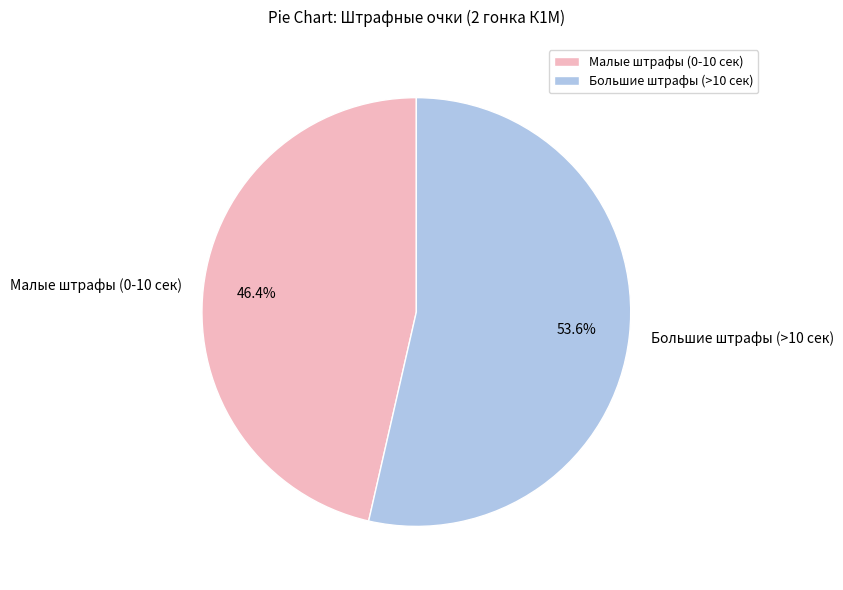

Is there any slice that represents more than half of the pie?

Yes